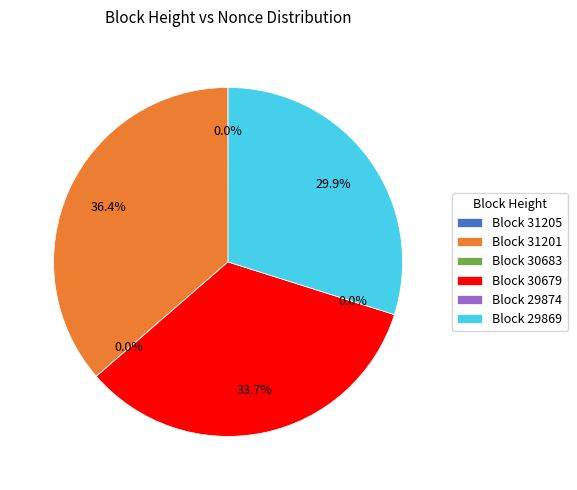

Does 31201 account for over 50% of the chart?

No